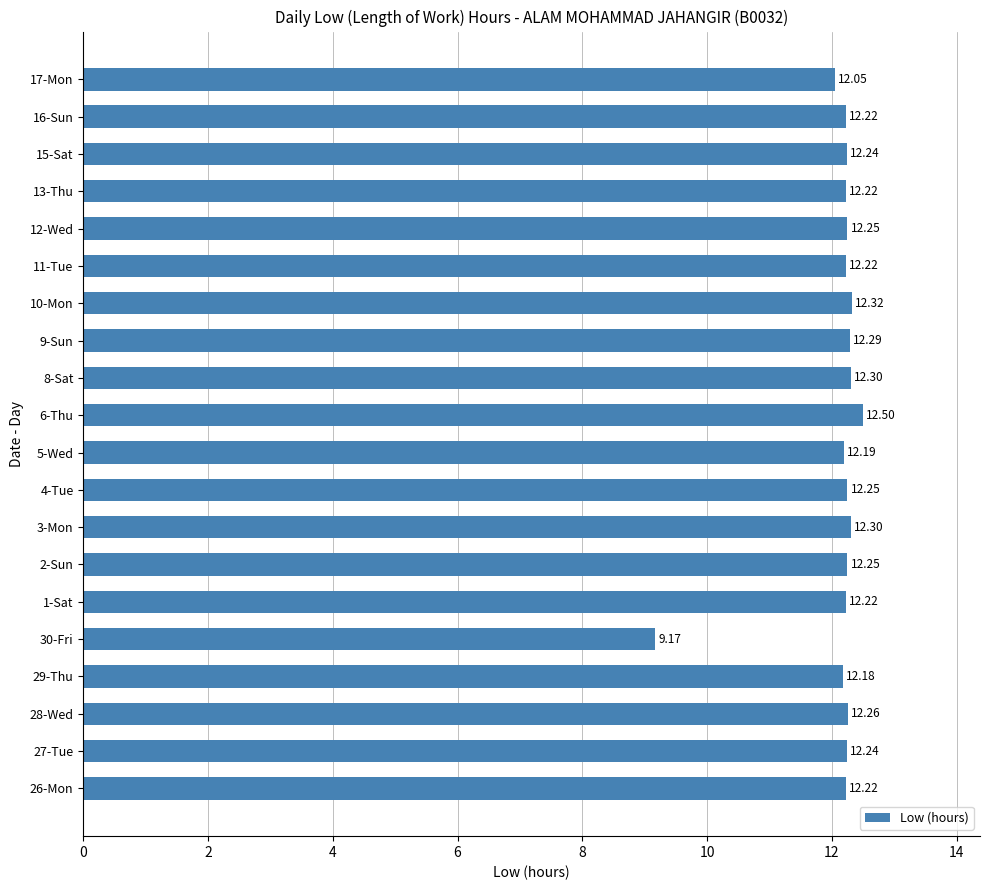

At which label is the value closest to 10?

30-Fri